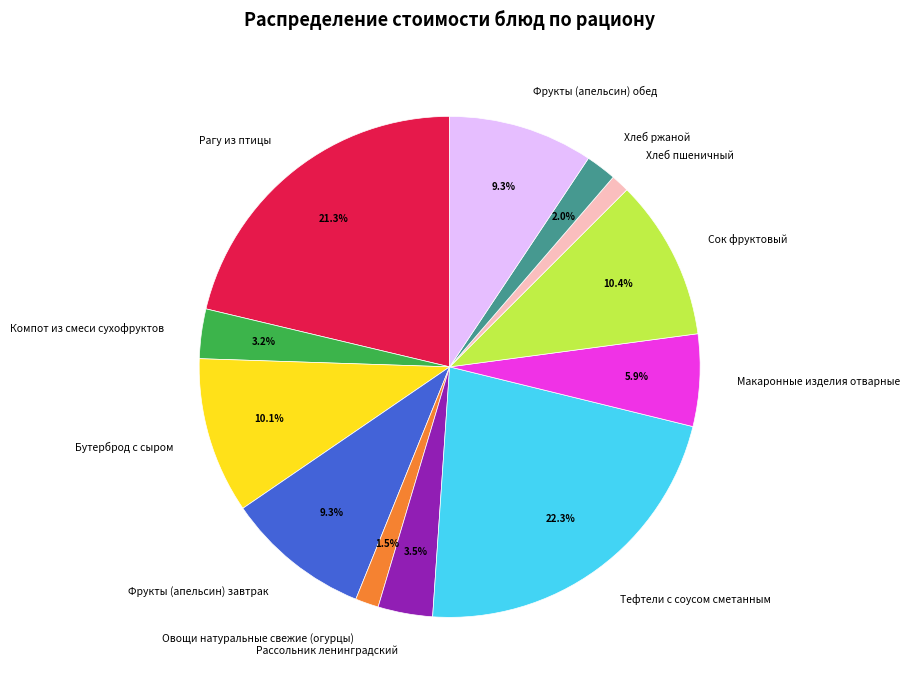

To the nearest percent, what is the difference between the largest and smallest slice percentages?

21%